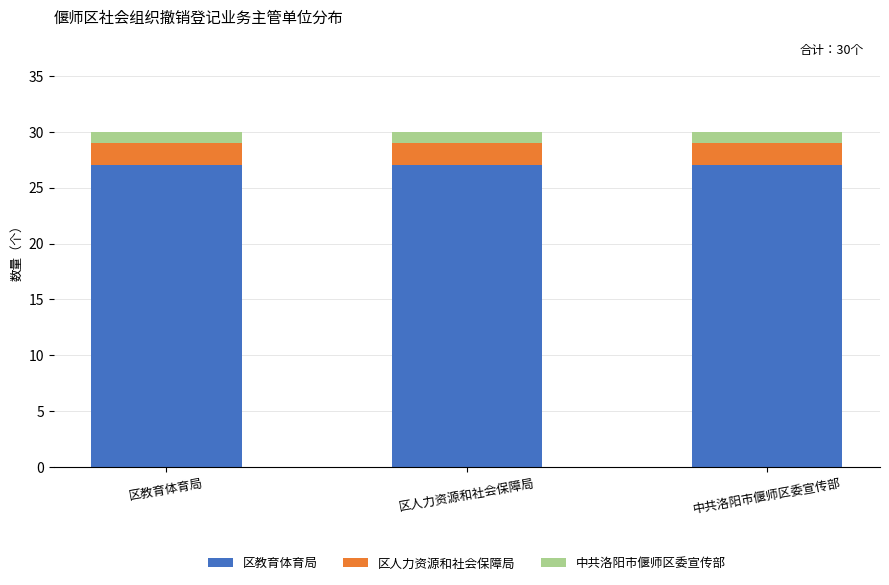

What is the sum of all 区教育体育局 values?

81